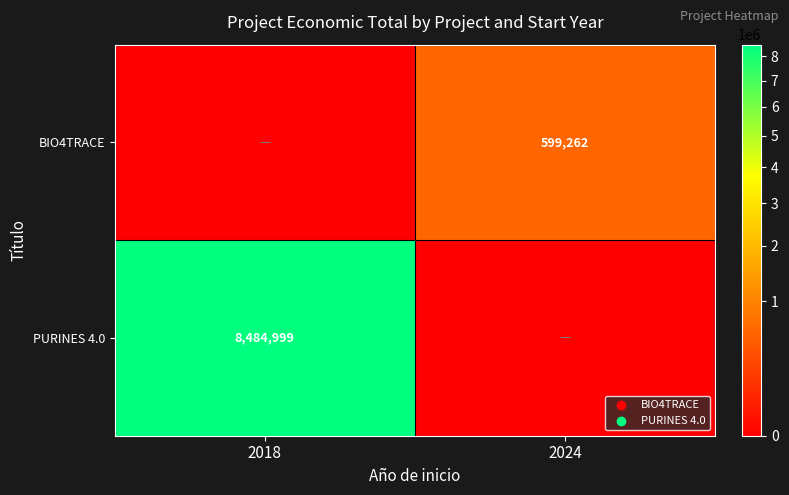

The value of BIO4TRACE at 2024 is 313627. True or false?

False